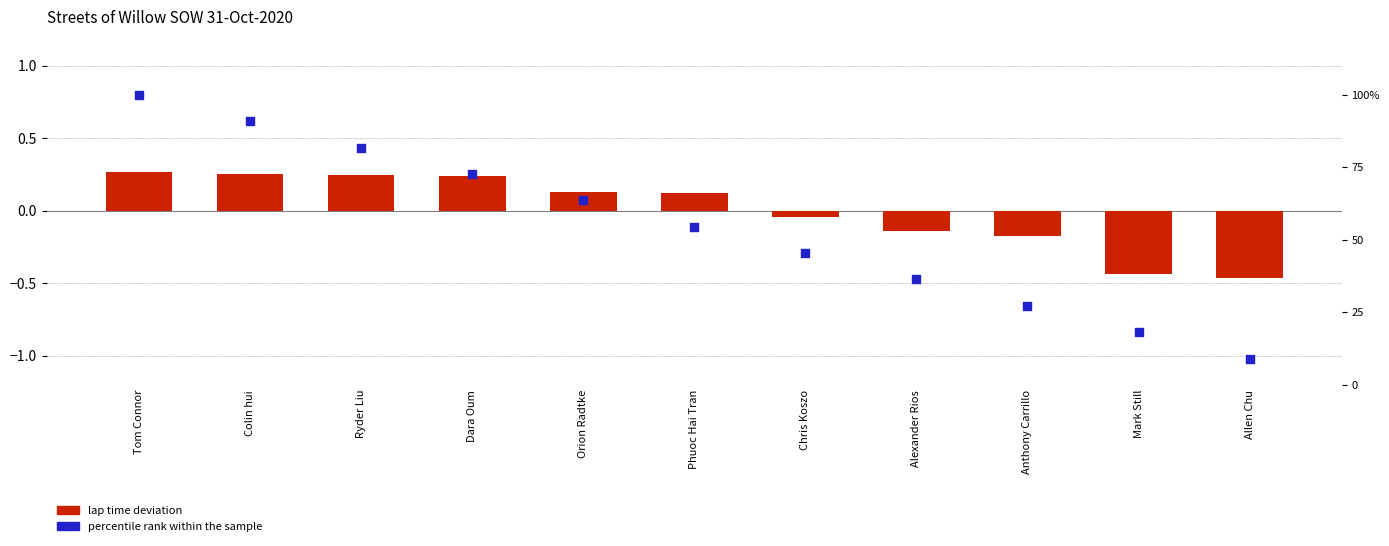

Which series has the largest total across all categories?

percentile rank within sample